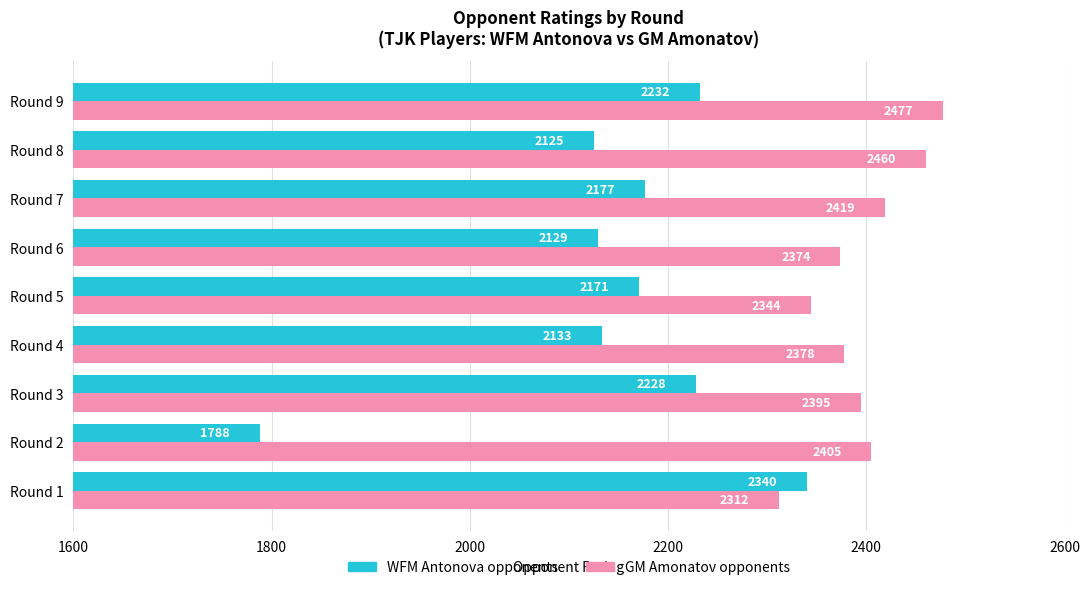

What is the average value of the WFM Antonova opponents series?

2147